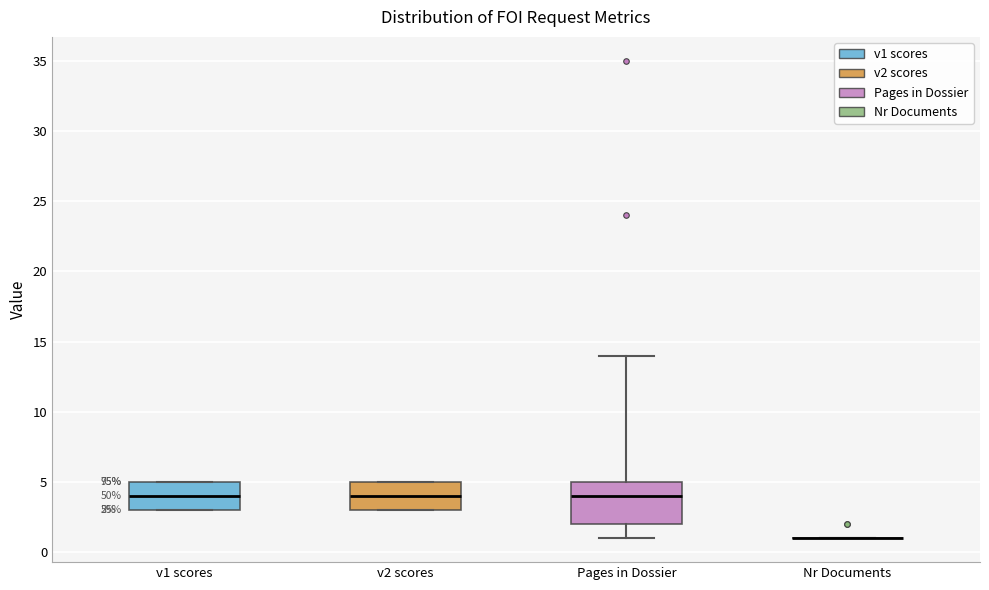

Comparing the boxes themselves (not the whiskers), which one is the tallest?

Pages in Dossier